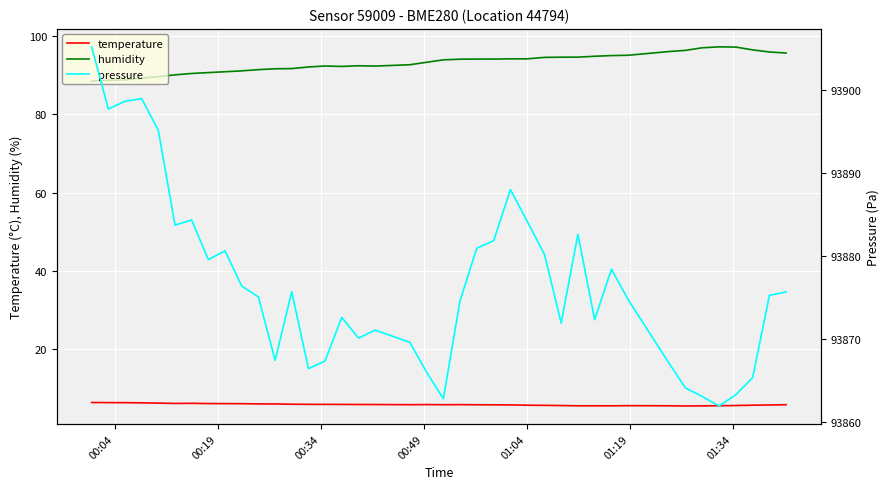

What is the highest value of the temperature series?

6.4